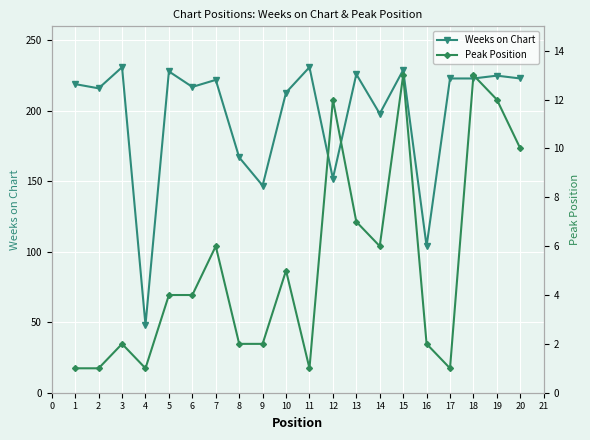

Where is Weeks on Chart nearest to the value 139?

9